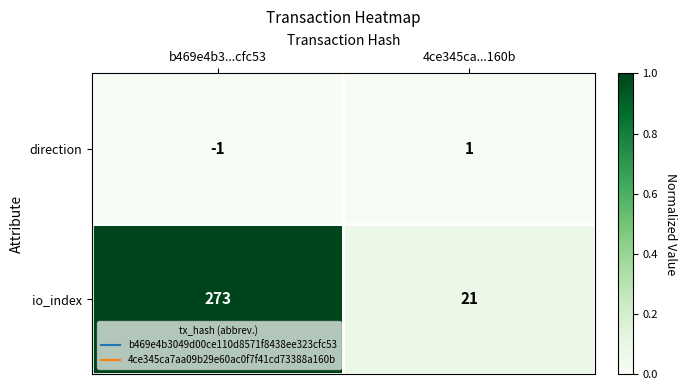

At how many categories does at least one series exceed 0?

2